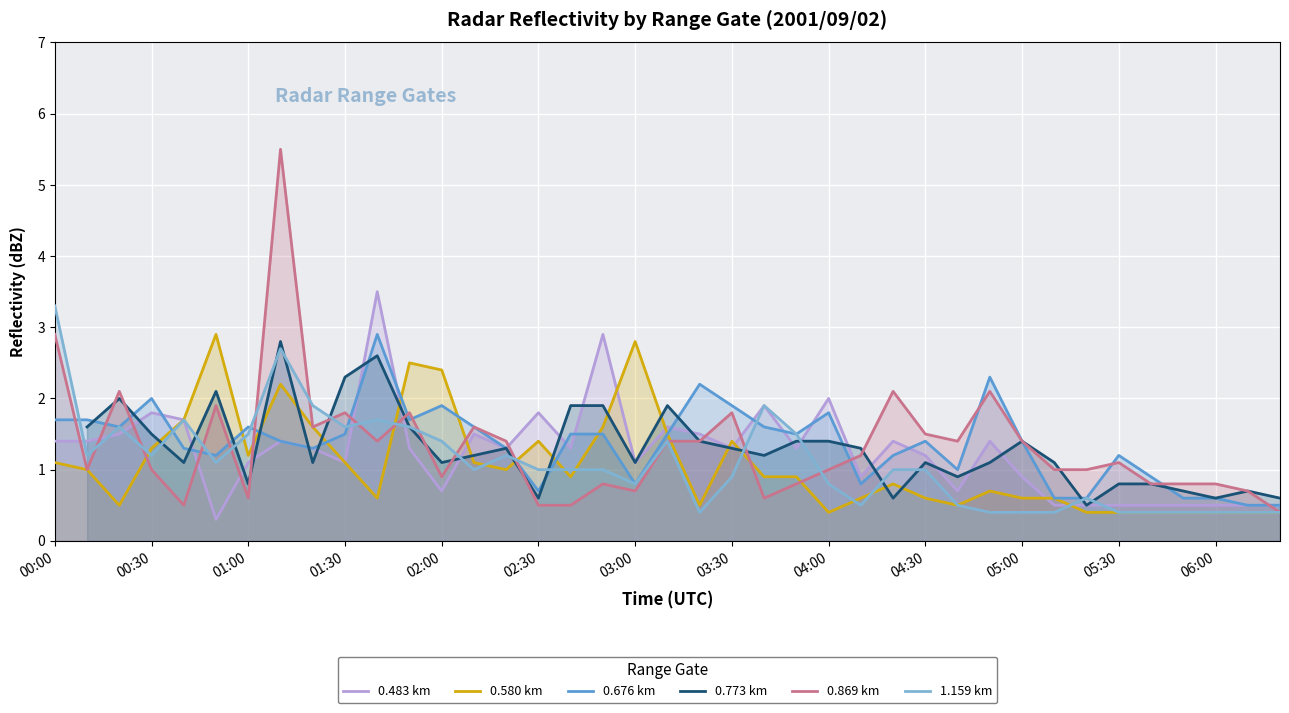

True or false: 1.159 km has a value of 1.2 at 00:30.

True